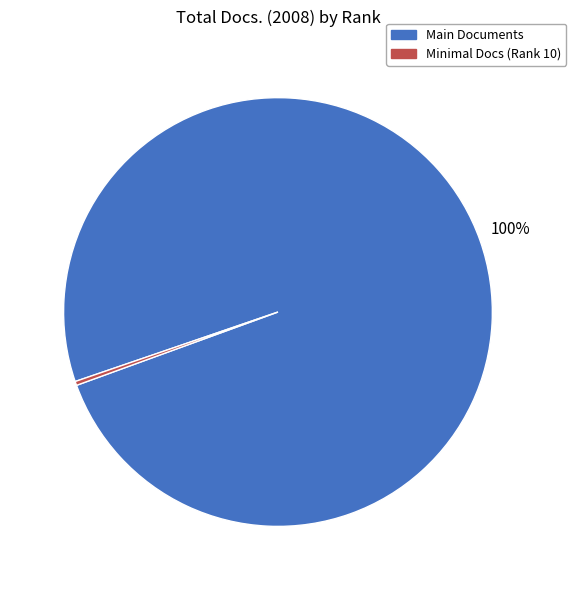

Is there any slice that represents more than half of the pie?

Yes